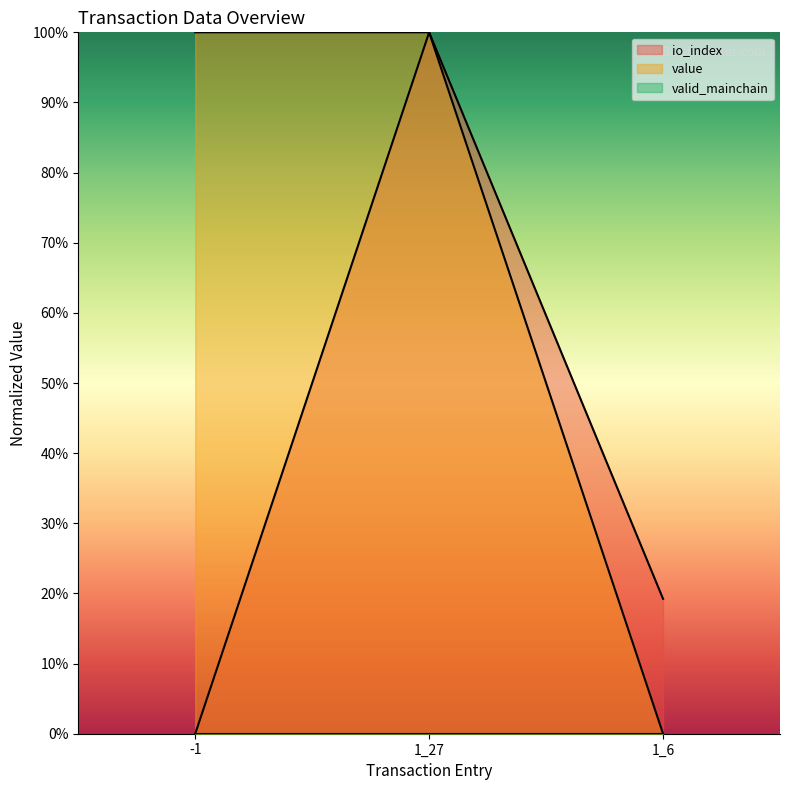

Is the value of value at 1_27 greater than the value of io_index at -1?

Yes